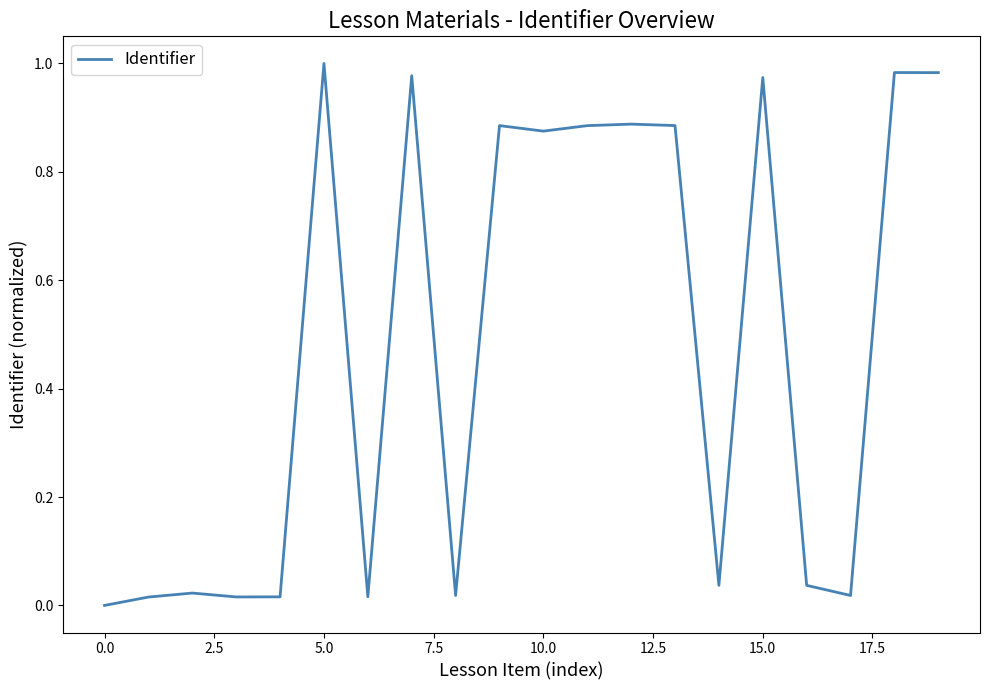

Reading right to left, what are all the values shown in this chart?

1.0	1.0	0.0	0.0	1.0	0.0	0.9	0.9	0.9	0.9	0.9	0.0	1.0	0.0	1.0	0.0	0.0	0.0	0.0	0.0